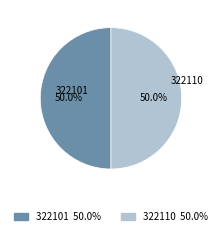

Combined, do 322101 and 322110 account for over 50%?

Yes